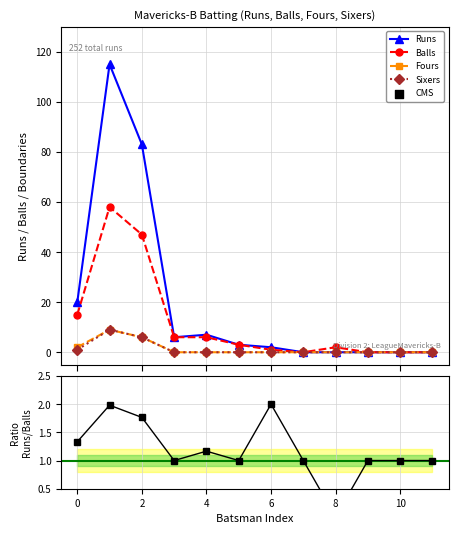

Which series reaches the minimum Y coordinate?

Runs